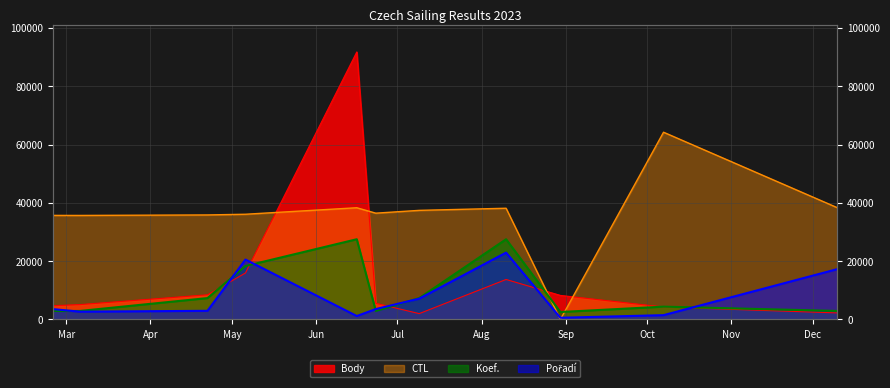

List the series in order of their peak value, highest first.

Body, CTL, Koef., Pořadí